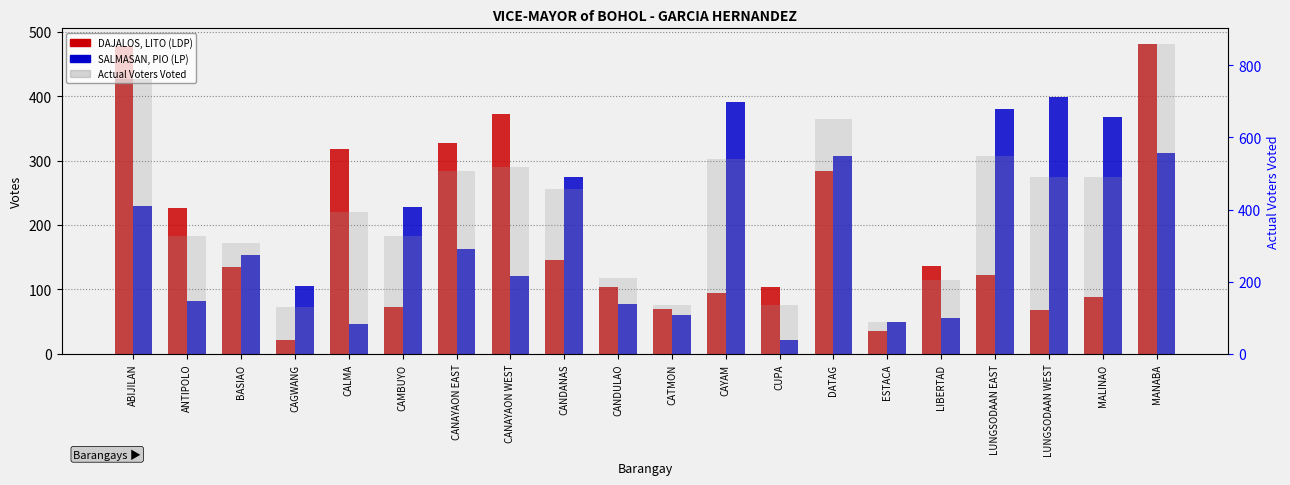

What is the difference between the DAJALOS, LITO (LDP) values at ABIJILAN and LIBERTAD?

341